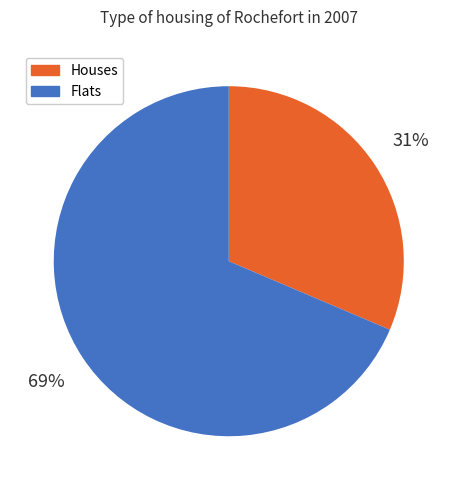

Is there any slice that represents more than half of the pie?

Yes